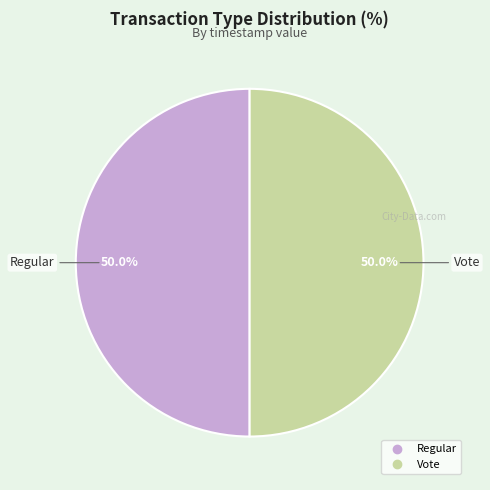

What is the ratio of the value at Regular to the value at Vote?

1.0